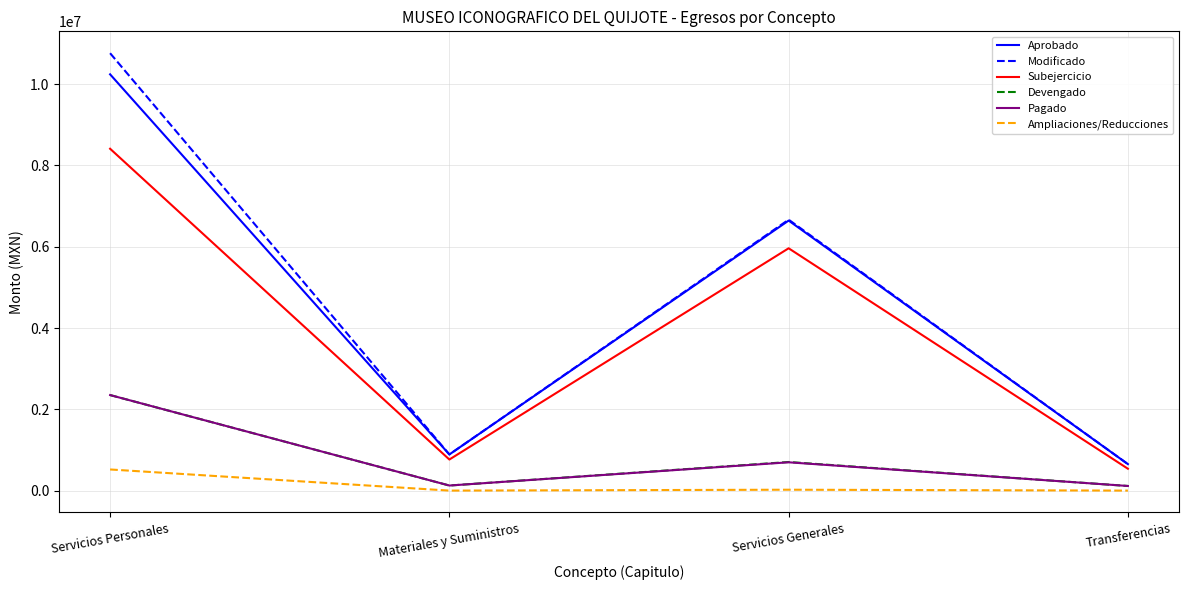

Is the value of Subejercicio at Materiales y Suministros greater than the value of Modificado at Servicios Personales?

No